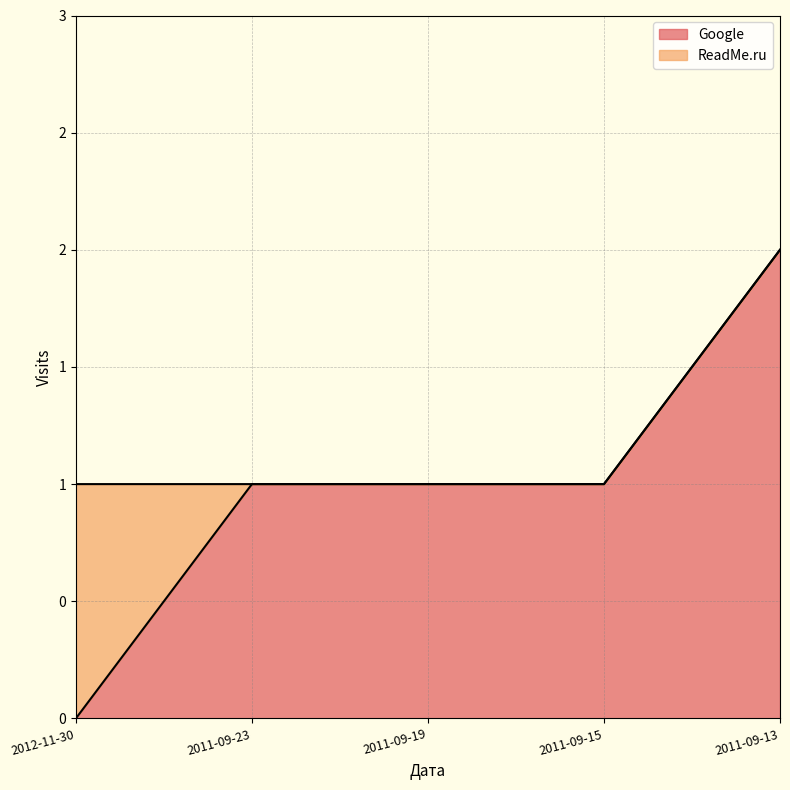

What is the change in value from 2011-09-15 to 2011-09-13?

+1